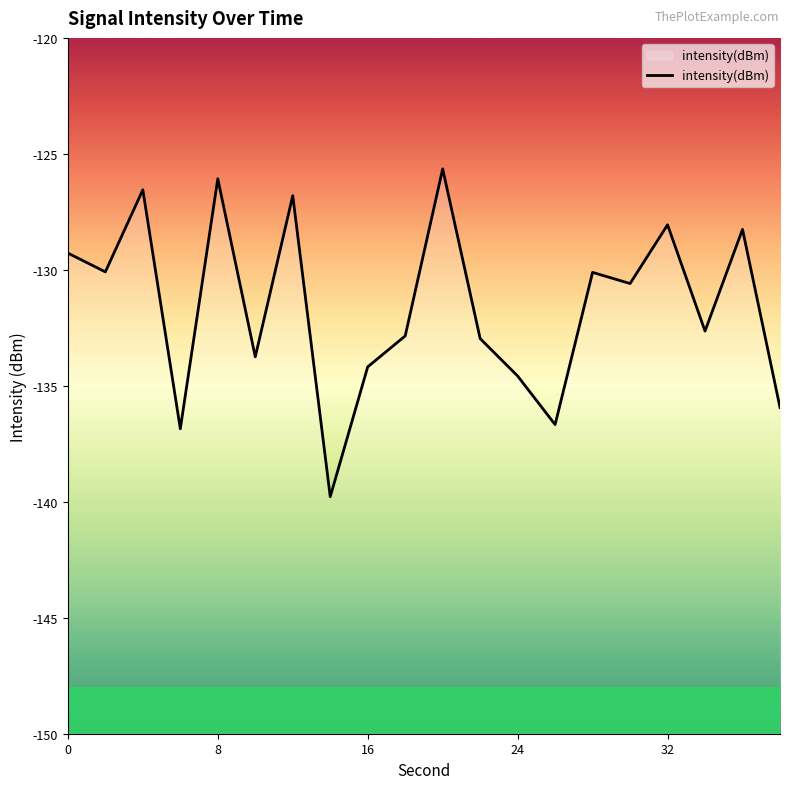

Is this an area chart (filled region under the line)?

No